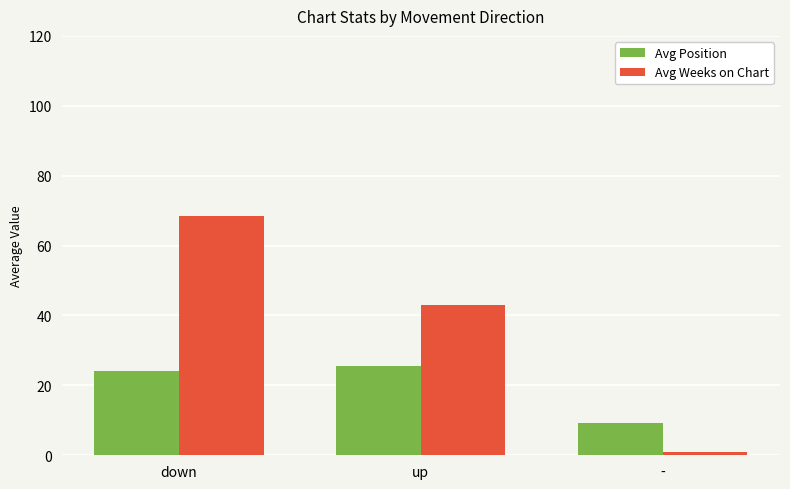

What is the approximate value of Avg Weeks on Chart at up?

43.0